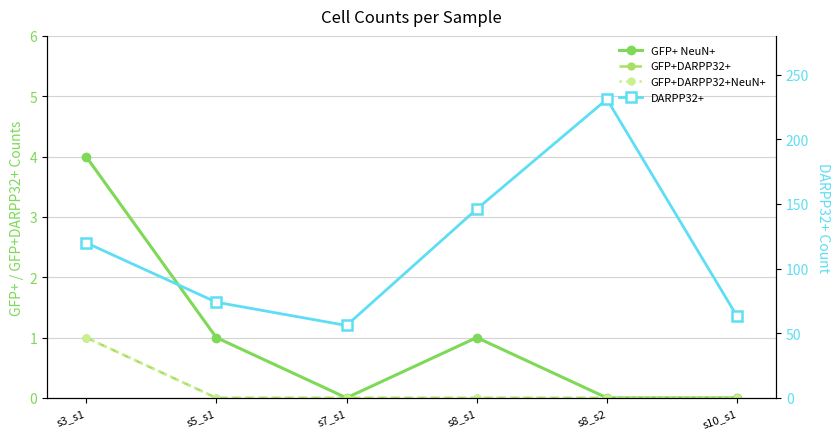

The DARPP32+ series shows 97 at s10_s1. True or false?

False